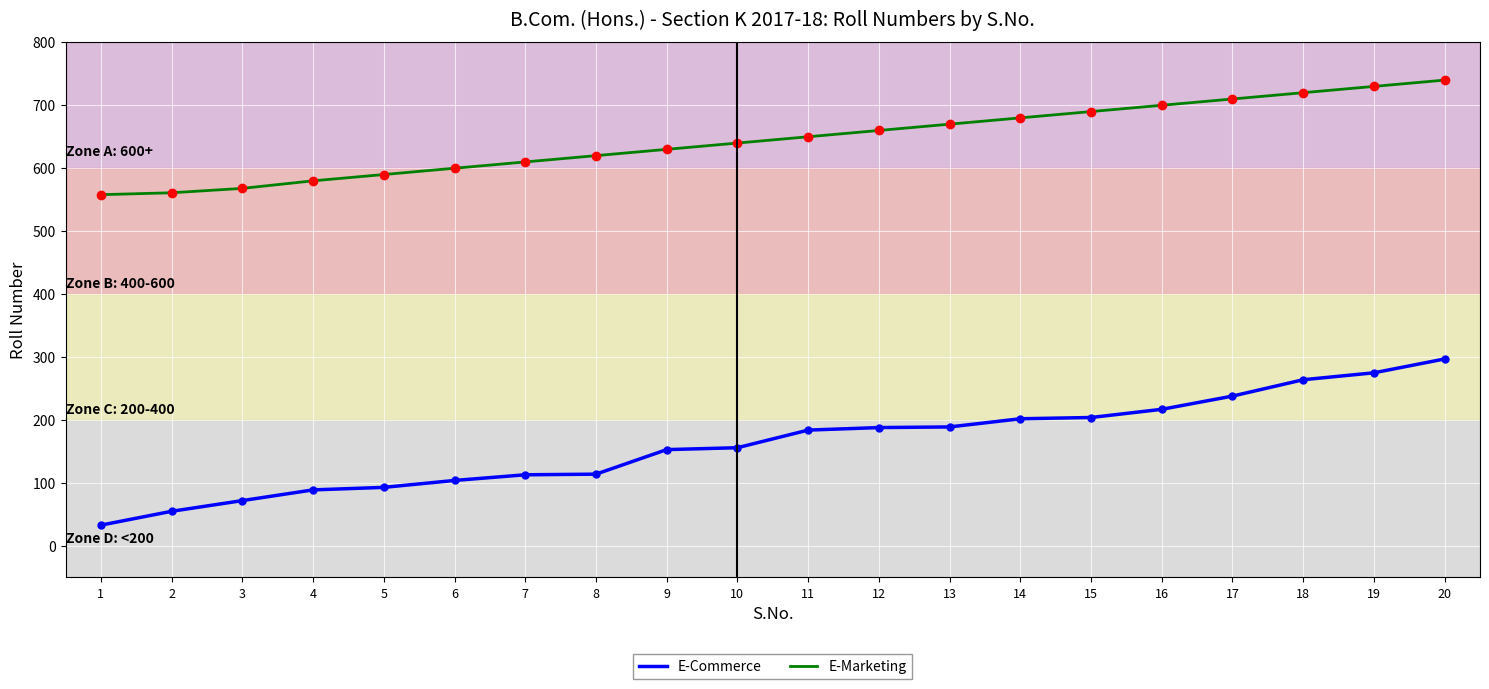

Is it true that E-Commerce equals 138 at 17?

False